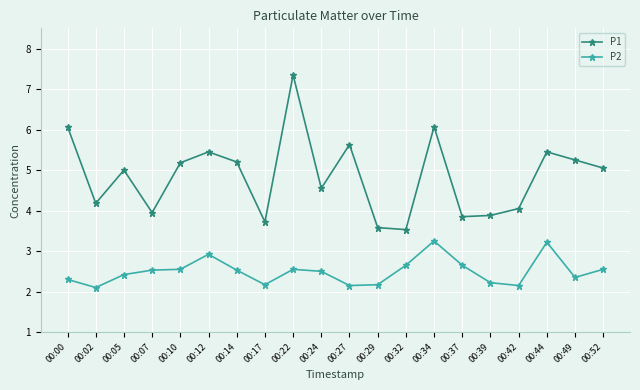

What is the value of the P2 point at the 16th from the left?

2.2